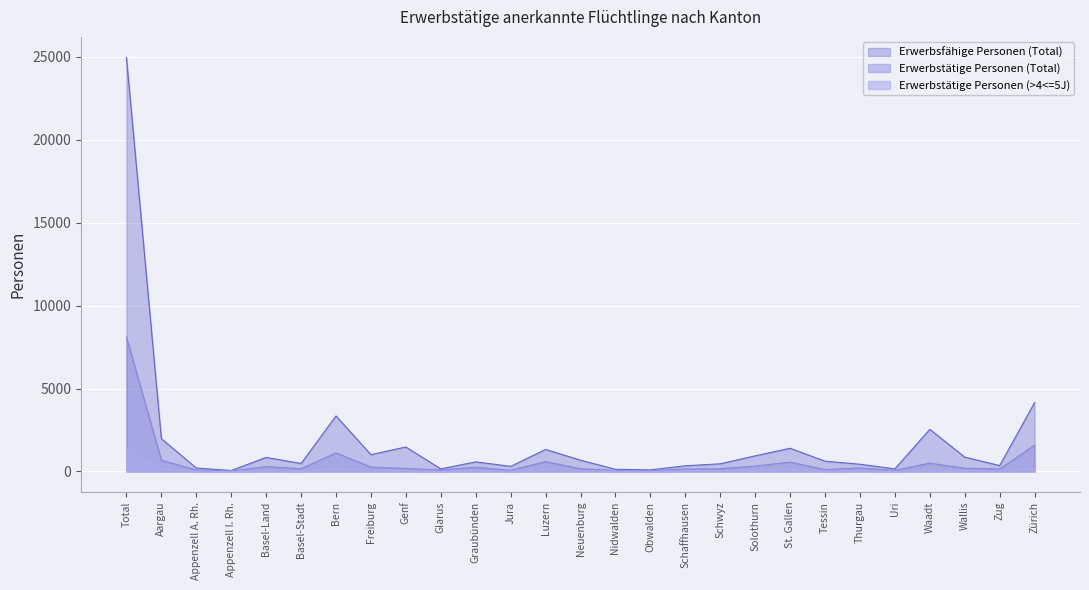

List the series in order of their peak value, highest first.

Erwerbsfähige Personen (Total), Erwerbstätige Personen (Total), Erwerbstätige Personen (>4<=5J)